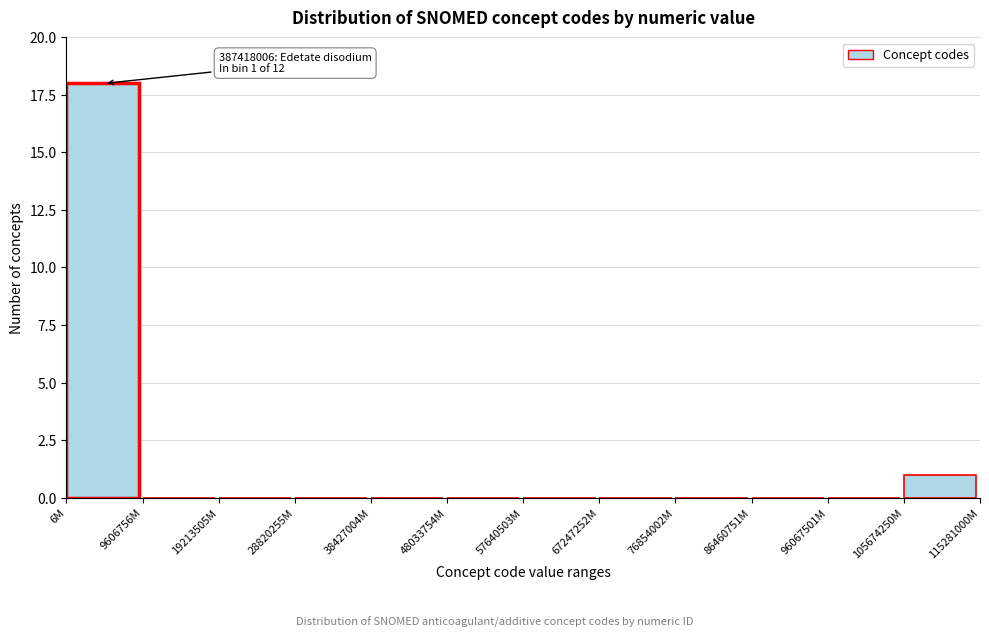

Reading right to left, transcribe all the data shown in this chart.

105674250M=1	96067501M=0	86460751M=0	76854002M=0	67247252M=0	57640503M=0	48033754M=0	38427004M=0	28820255M=0	19213505M=0	9606756M=0	6M=18